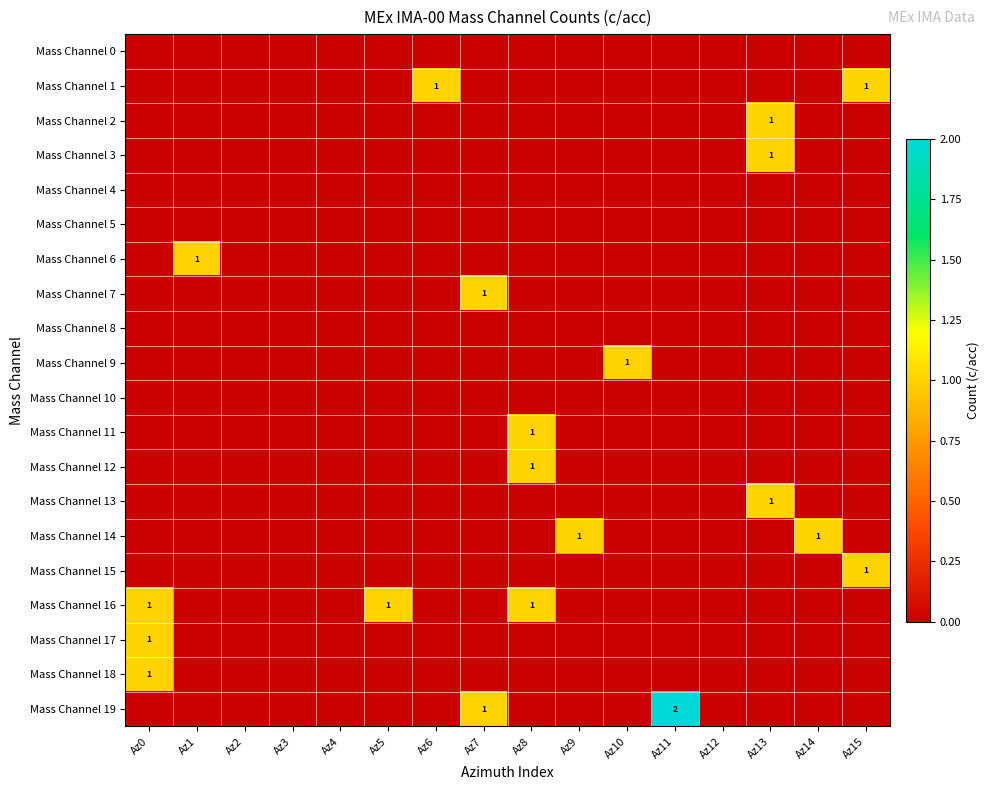

At which category does the chart reach its peak across all series?

Az11